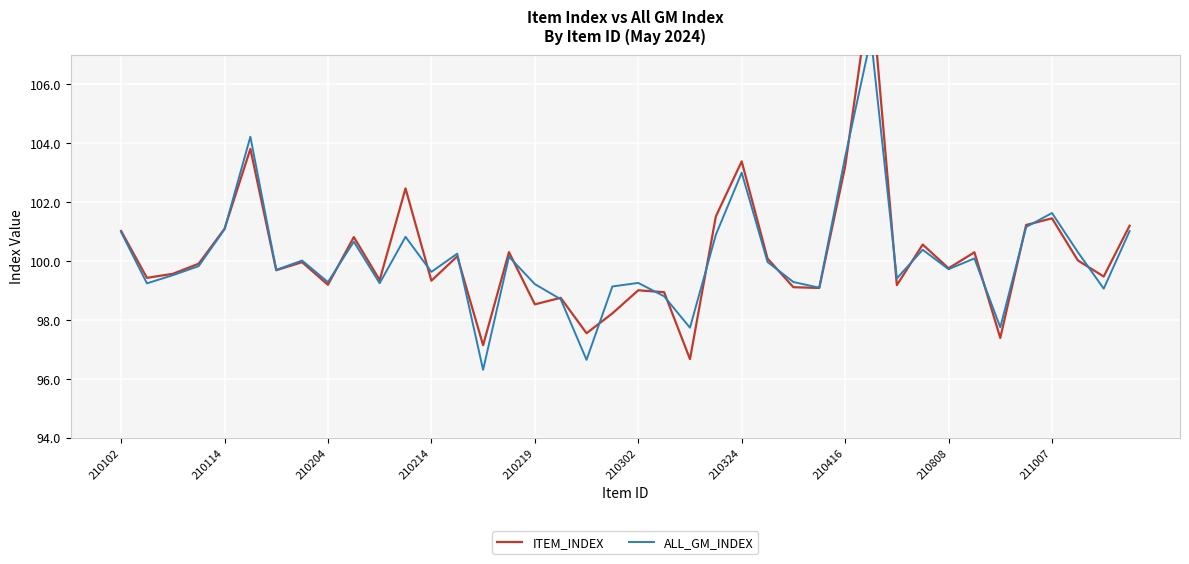

What is the lowest value of the ALL_GM_INDEX series?

96.3